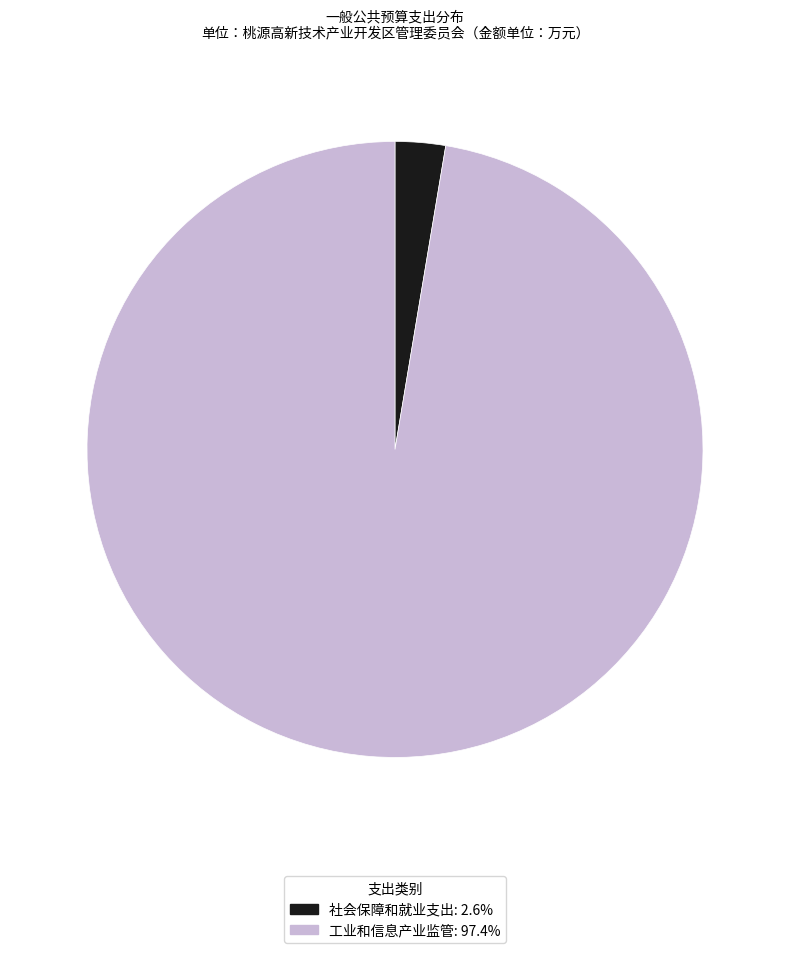

Do 工业和信息产业监管 and 社会保障和就业支出 together represent more than half of the pie?

Yes